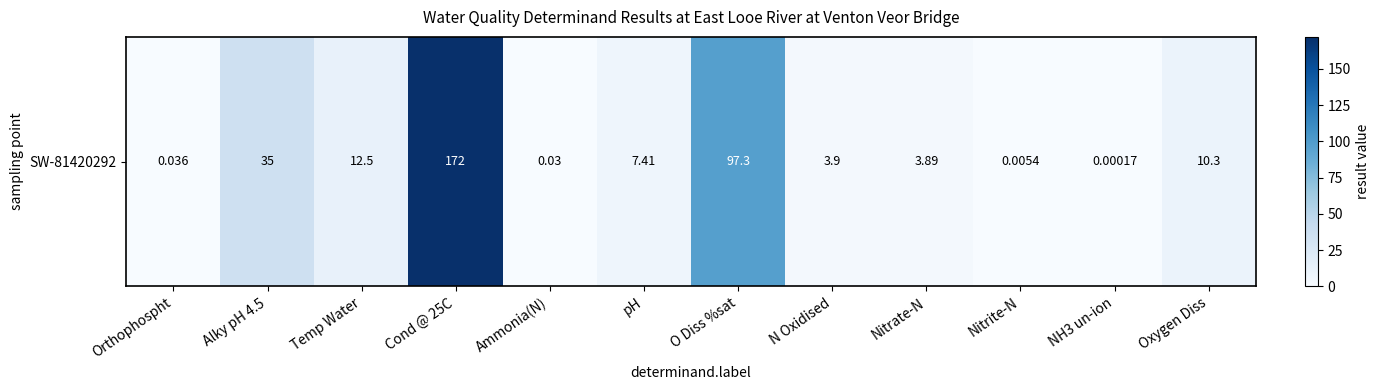

At which category does the chart reach its minimum across all series?

NH3 un-ion